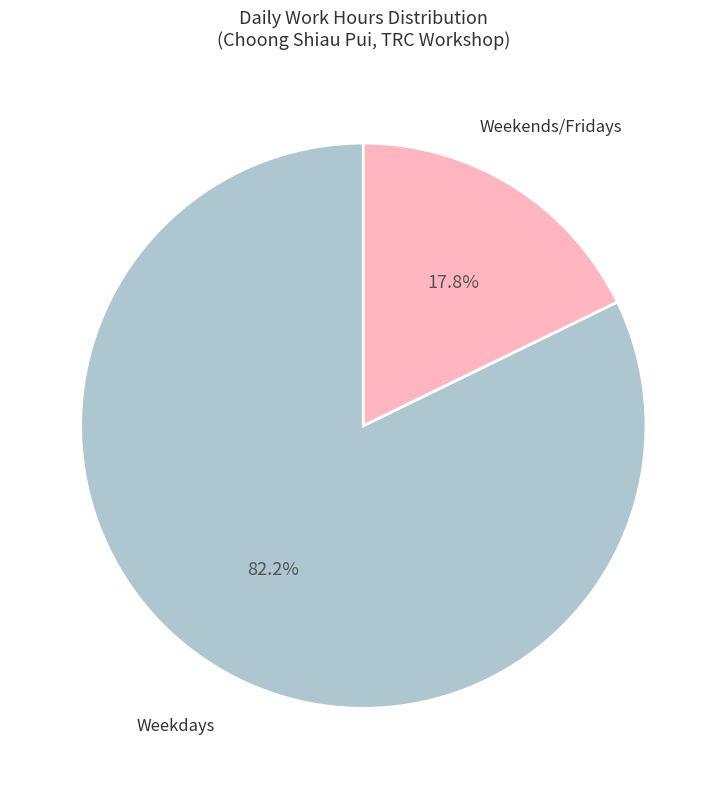

Is there a majority slice in this chart?

Yes